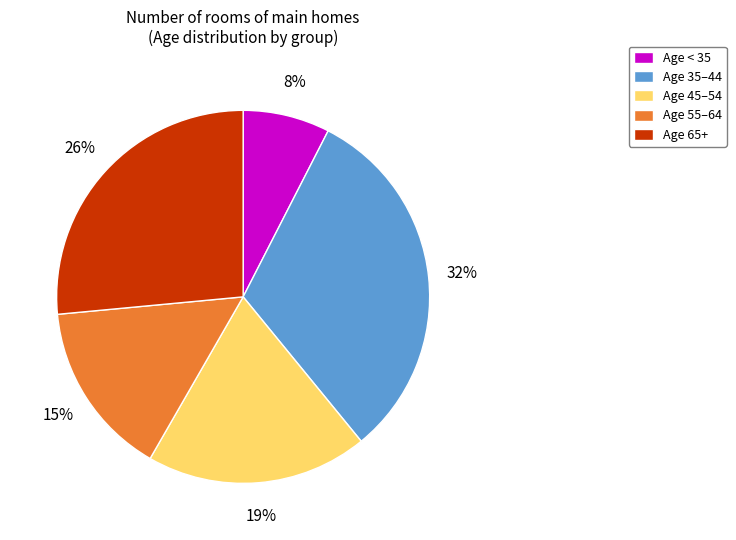

Does any single category account for the majority?

No